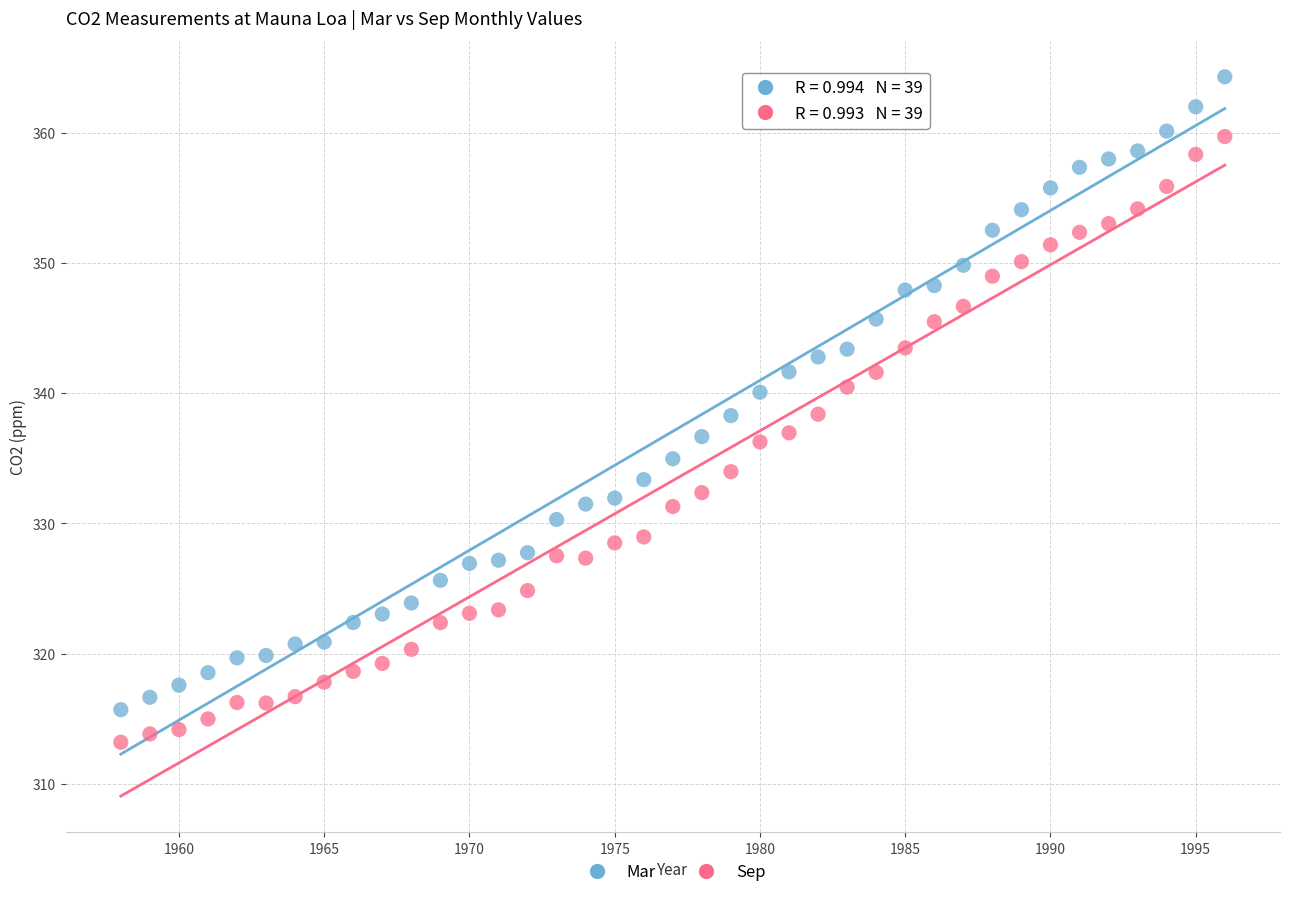

Which series contains the lowest Y value?

Sep